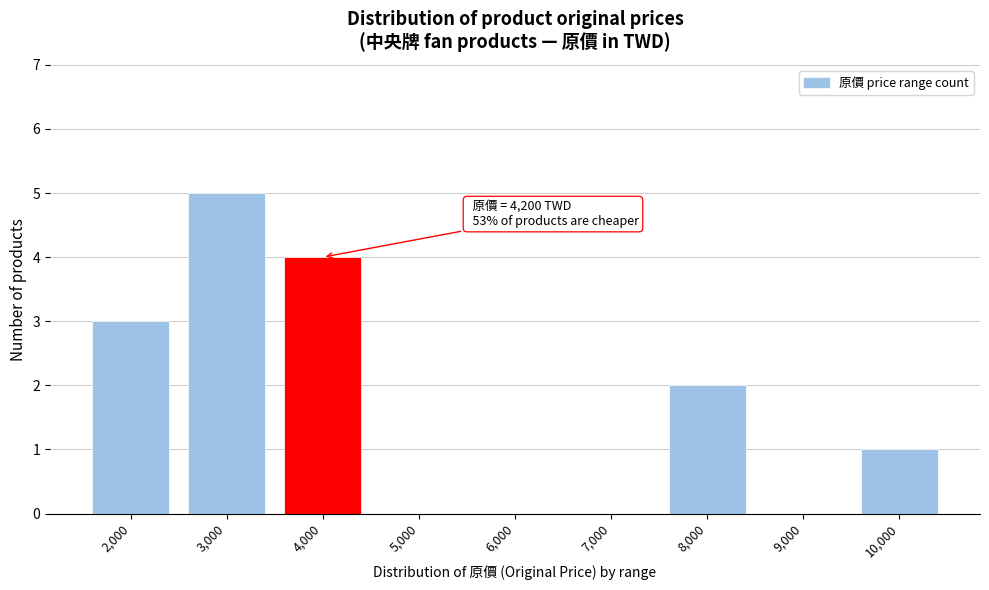

Reading left to right, list all the values displayed in this chart.

2,000=3	3,000=5	4,000=4	5,000=0	6,000=0	7,000=0	8,000=2	9,000=0	10,000=1